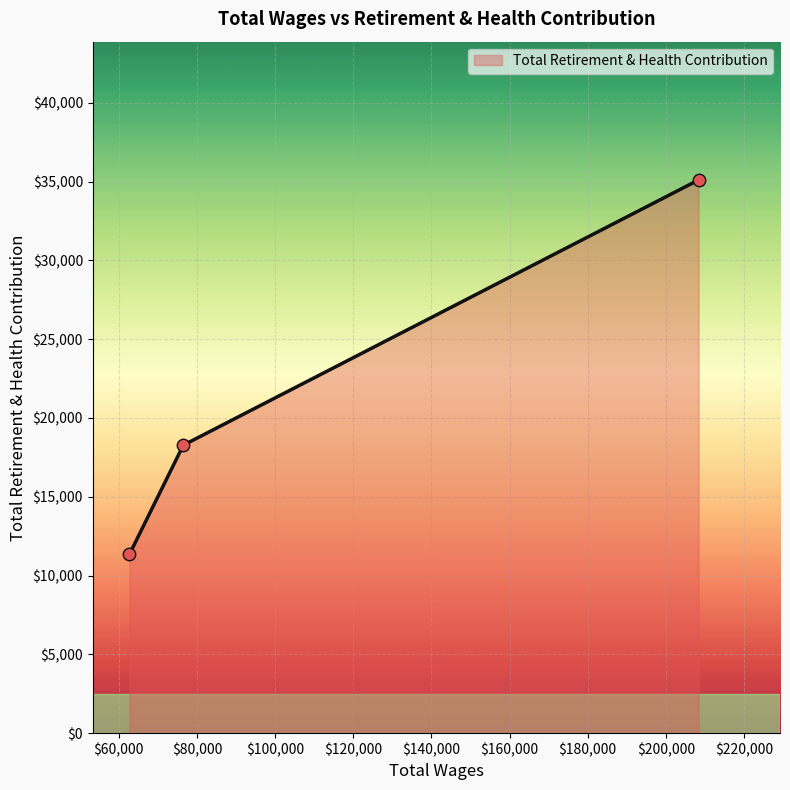

What is the difference between the second highest and minimum values?

6928